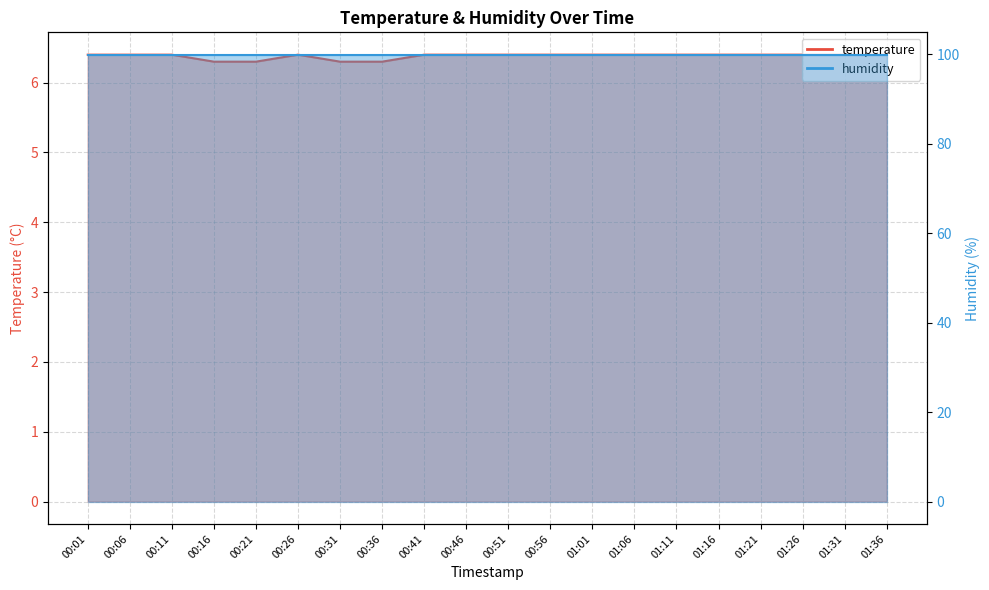

List the labels in order of value, smallest first.

00:16, 00:21, 00:31, 00:36, 00:01, 00:06, 00:11, 00:26, 00:41, 00:46, 00:51, 00:56, 01:01, 01:06, 01:11, 01:16, 01:21, 01:26, 01:31, 01:36